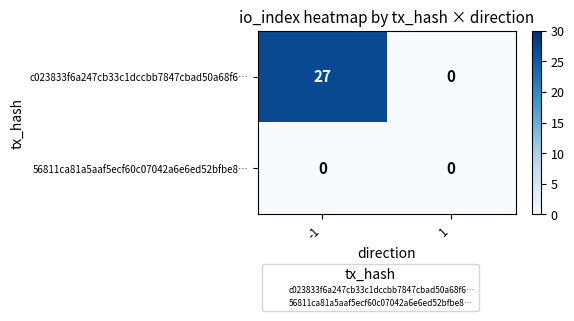

Count the number of categories in the chart.

2